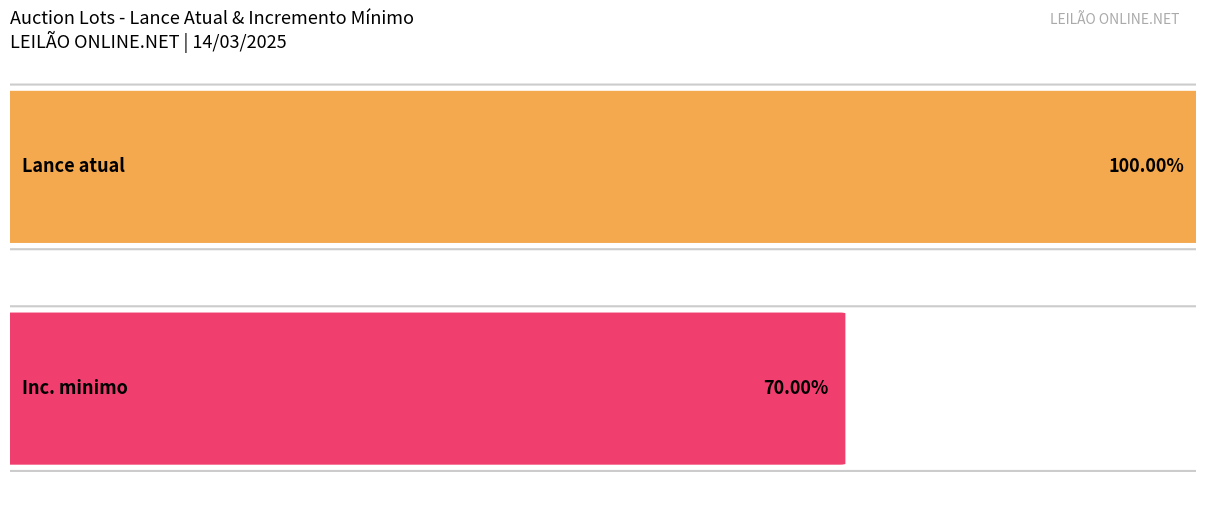

Which series has the largest total across all categories?

Lance atual